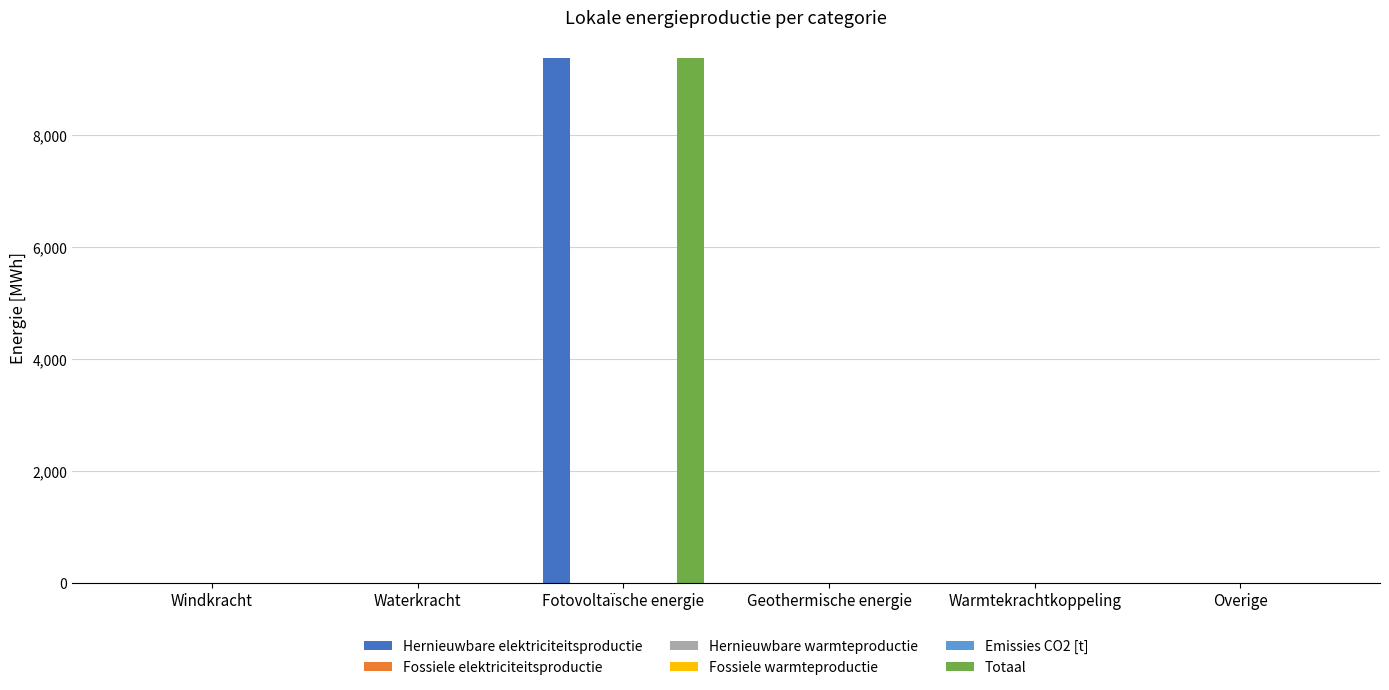

How many groups of bars are there?

6